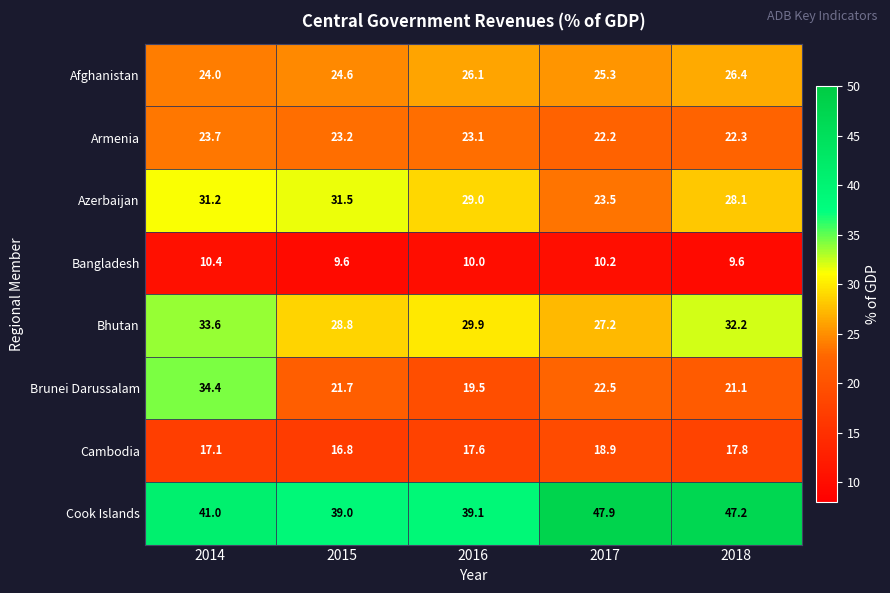

At which label does Azerbaijan first exceed 29?

2014